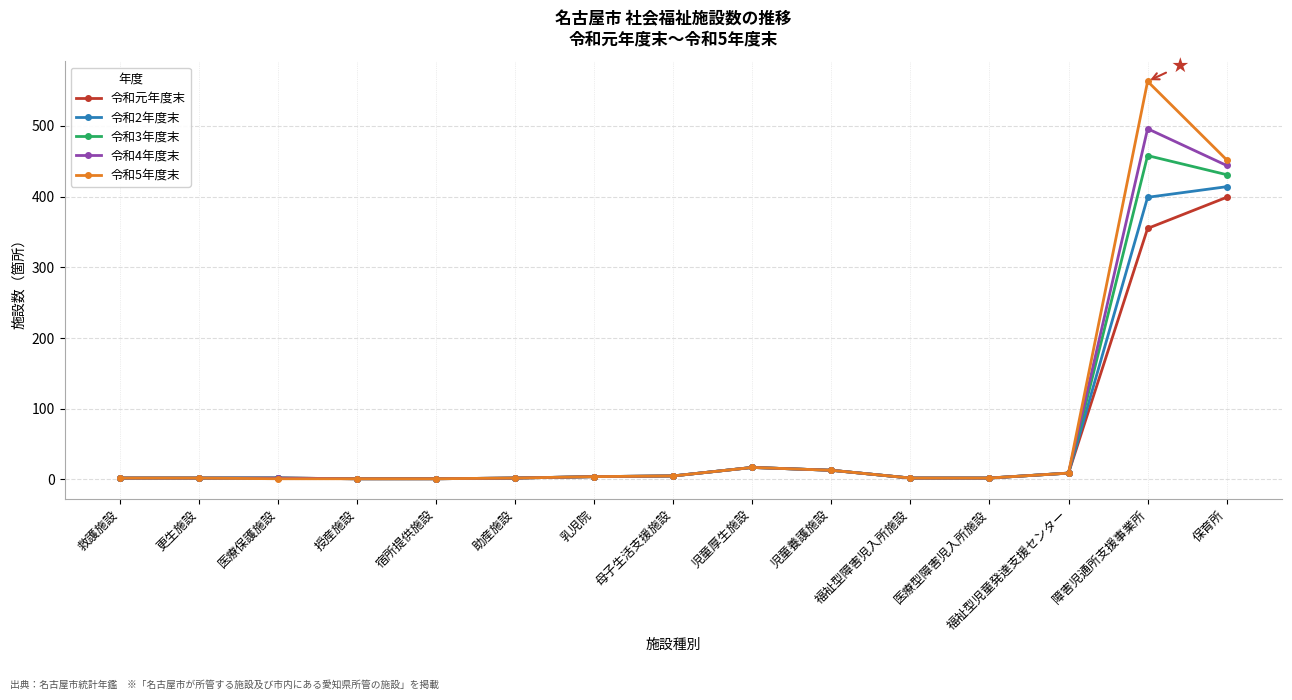

What are all the series names shown in the legend?

令和元年度末, 令和2年度末, 令和3年度末, 令和4年度末, 令和5年度末